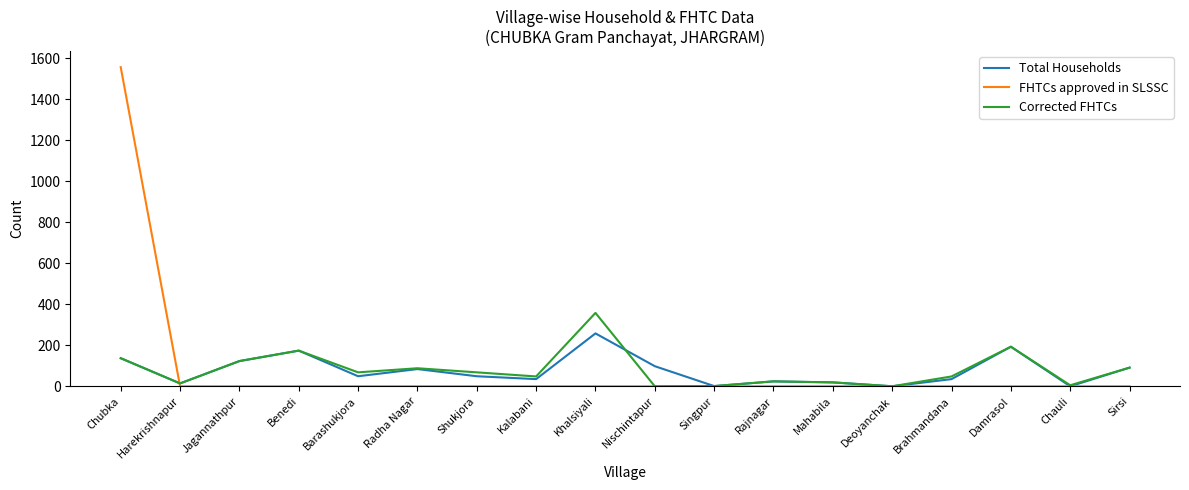

Which series has the widest spread of values?

FHTCs approved in SLSSC